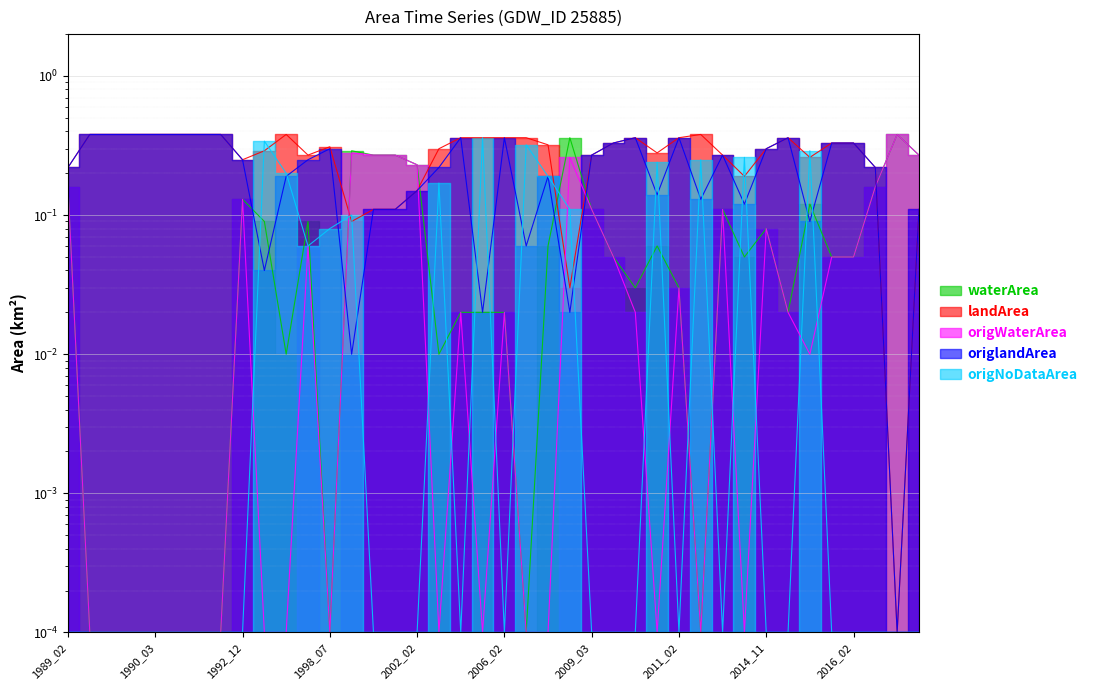

How many lines are shown in the chart?

5